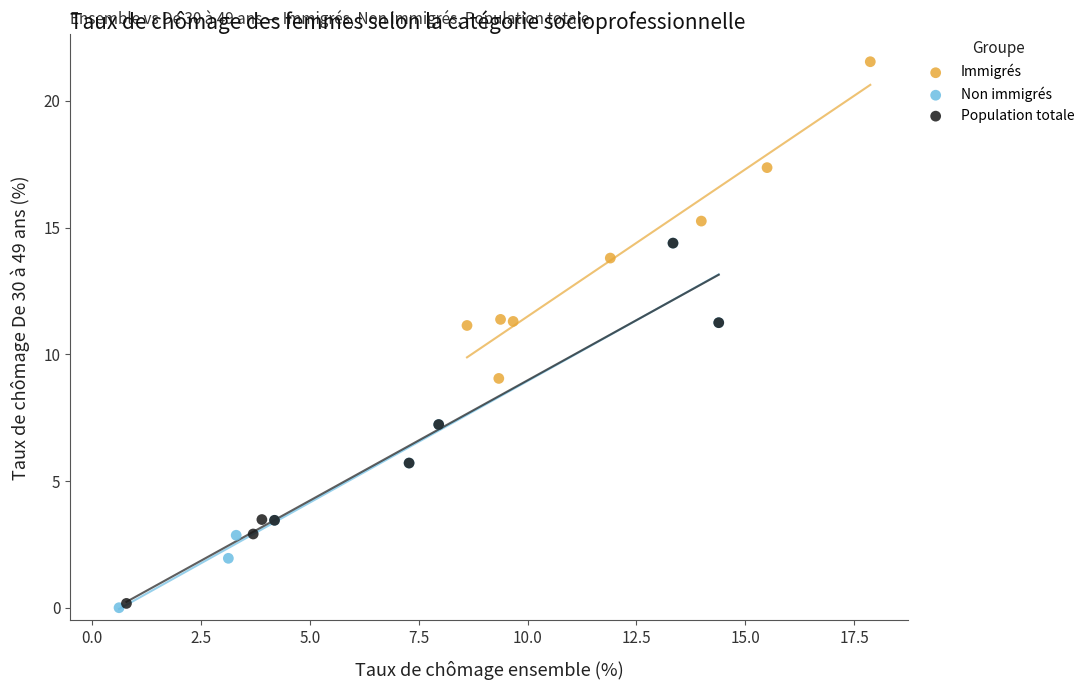

Which series contains the highest Y value?

Immigrés